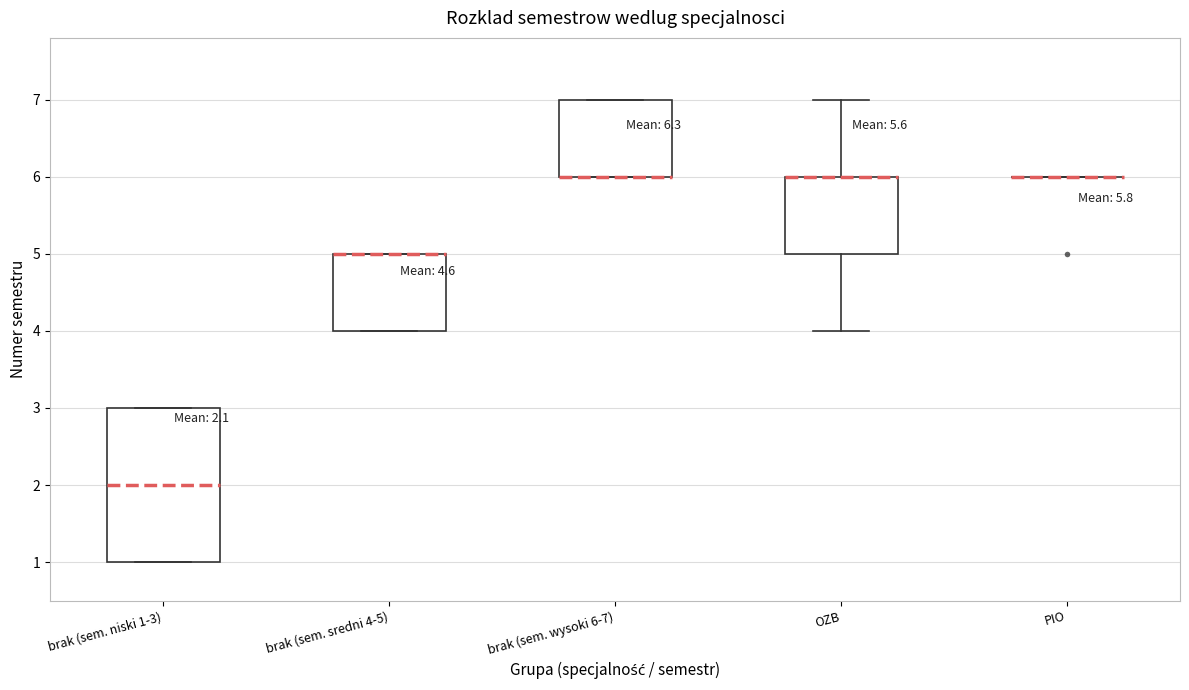

Which box is the tallest, from its lower edge to its upper edge?

brak (sem. niski 1-3)